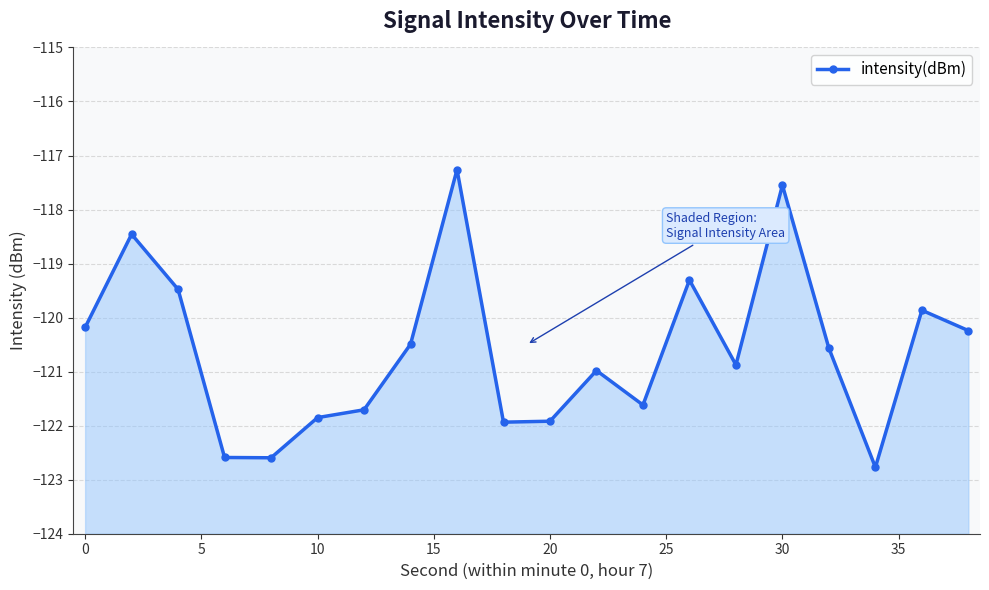

Reading left to right, list all the values displayed in this chart.

-120.2	-118.5	-119.5	-122.6	-122.6	-121.9	-121.7	-120.5	-117.3	-121.9	-121.9	-121.0	-121.6	-119.3	-120.9	-117.5	-120.6	-122.8	-119.9	-120.2